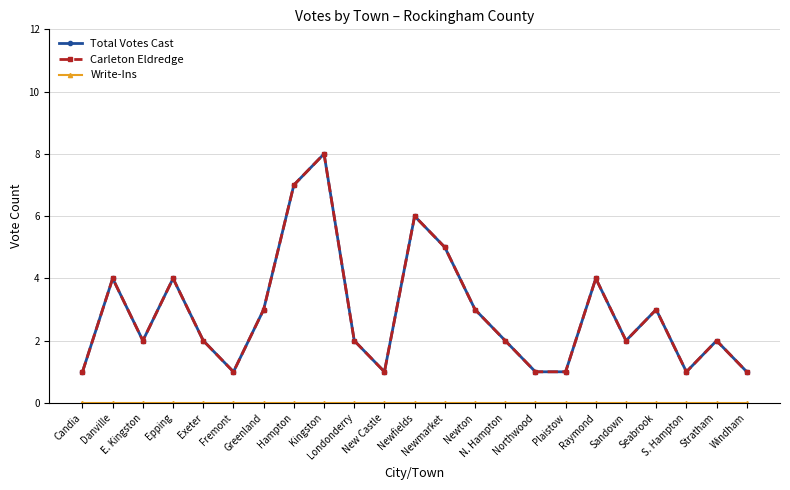

What is the average value of the Carleton Eldredge series?

3